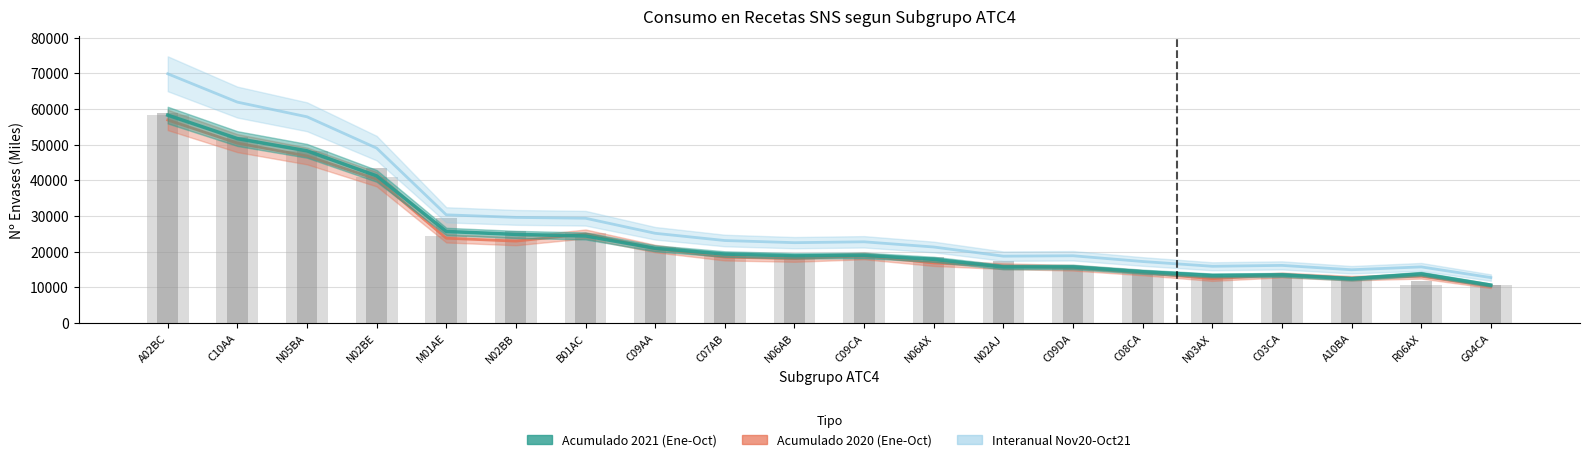

Reading left to right, what are all the values shown in this chart?

Oct 2020 (Miles): A02BC=58282.6	C10AA=51415.1	N05BA=48238.9	N02BE=41019.9	M01AE=24496.0	N02BB=23999.1	B01AC=25247.9	C09AA=21217.5	C07AB=19048.8	N06AB=18675.7	C09CA=19173.7	N06AX=17408.7	N02AJ=15801.3	C09DA=15798.1	C08CA=14316.4	N03AX=12913.2	C03CA=13505.1	A10BA=12725.6	R06AX=10616.0	G04CA=10632.3
Oct 2021 (Miles): A02BC=58770.1	C10AA=52086.9	N05BA=48299.8	N02BE=43331.1	M01AE=29550.2	N02BB=25801.9	B01AC=24167.6	C09AA=20850.9	C07AB=19649.3	N06AB=19085.6	C09CA=19025.8	N06AX=18422.1	N02AJ=17493.5	C09DA=15709.0	C08CA=14340.3	N03AX=13832.4	C03CA=13390.9	A10BA=12326.6	R06AX=11713.9	G04CA=10830.7